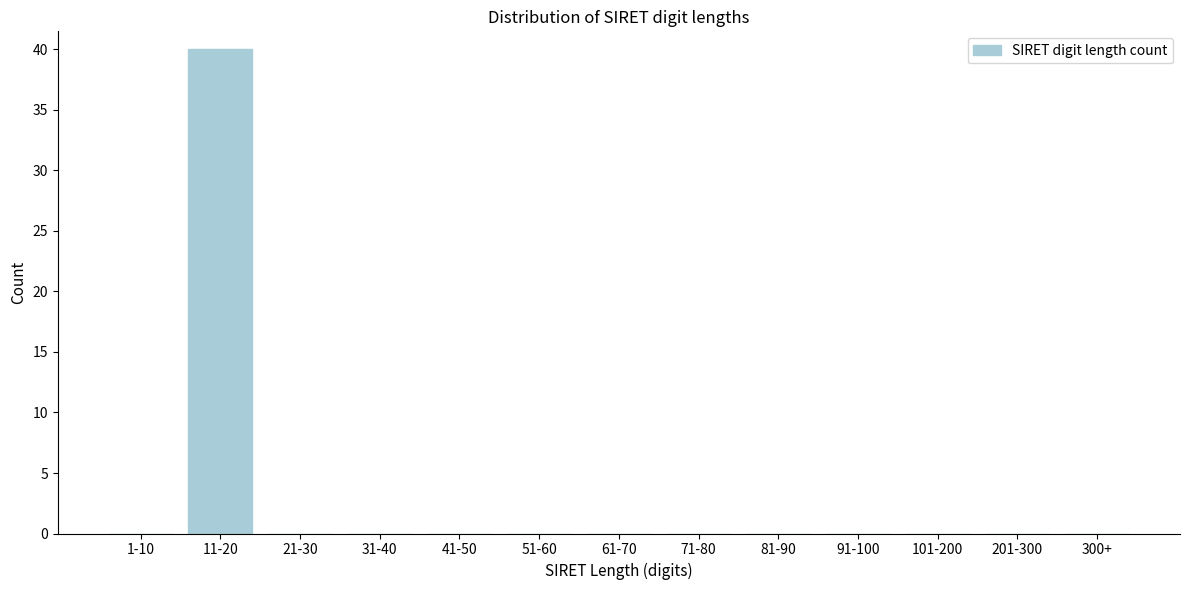

Reading left to right, list all the values displayed in this chart.

1-10=0	11-20=40	21-30=0	31-40=0	41-50=0	51-60=0	61-70=0	71-80=0	81-90=0	91-100=0	101-200=0	201-300=0	300+=0